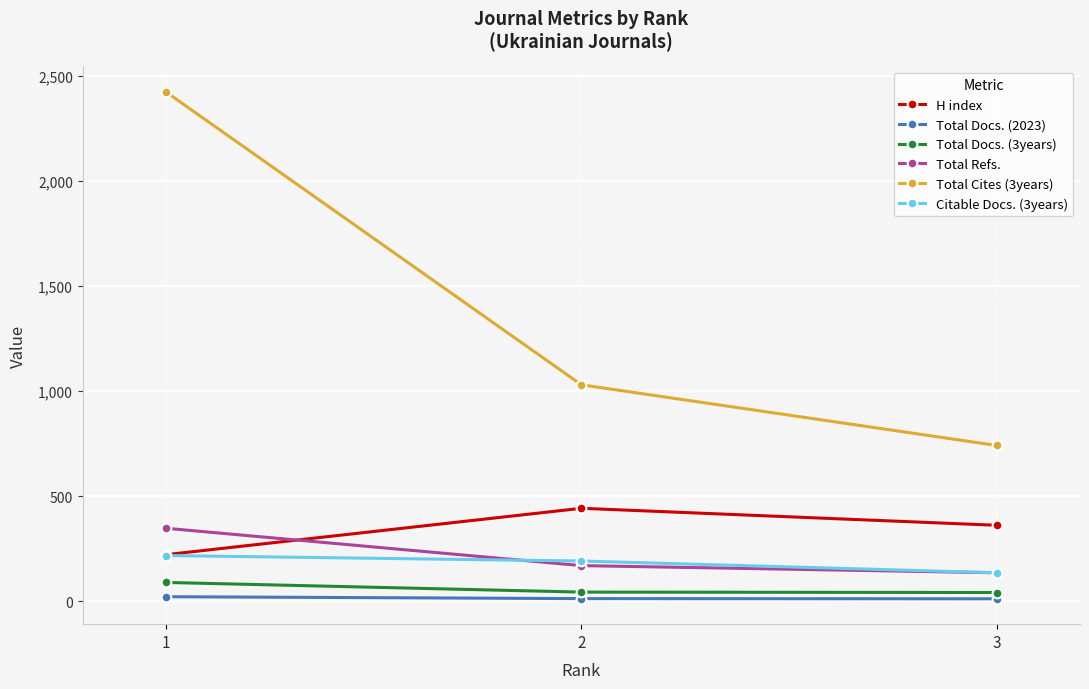

Which series has the largest total across all categories?

Total Cites (3years)